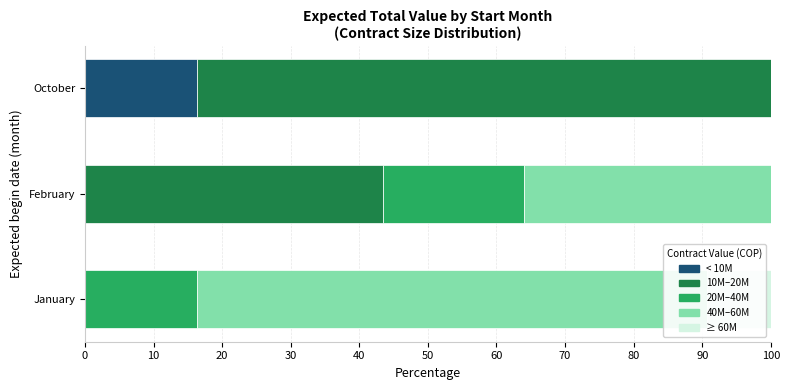

Which series has the largest range (max minus min)?

10M–20M